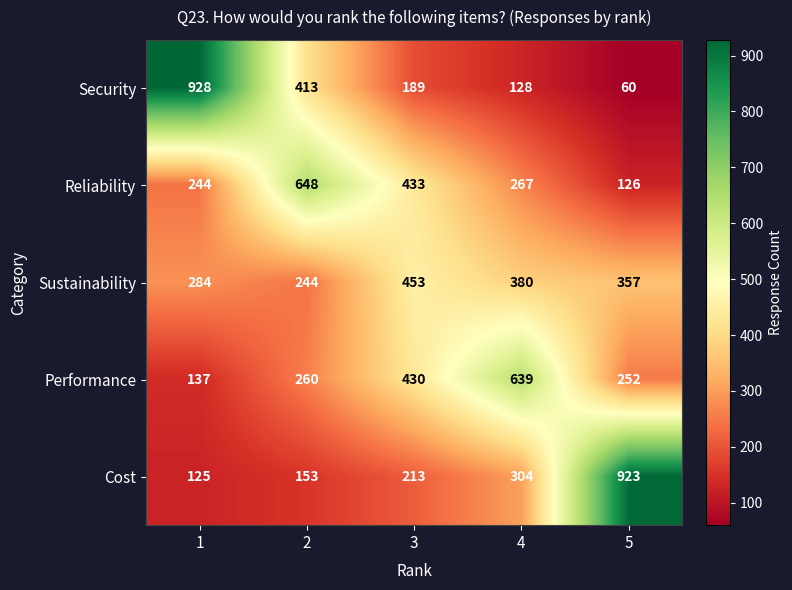

Reading left to right, extract all data points from this chart.

Security: 928	413	189	128	60
Reliability: 244	648	433	267	126
Sustainability: 284	244	453	380	357
Performance: 137	260	430	639	252
Cost: 125	153	213	304	923